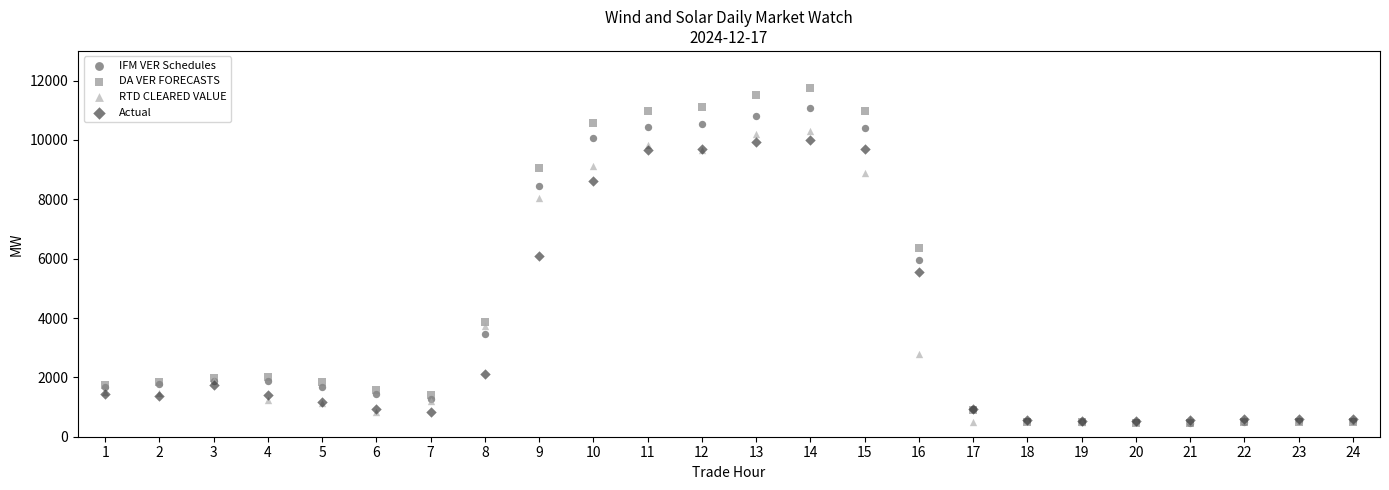

What are all the series names shown in the legend?

IFM VER Schedules, DA VER FORECASTS, RTD CLEARED VALUE, Actual